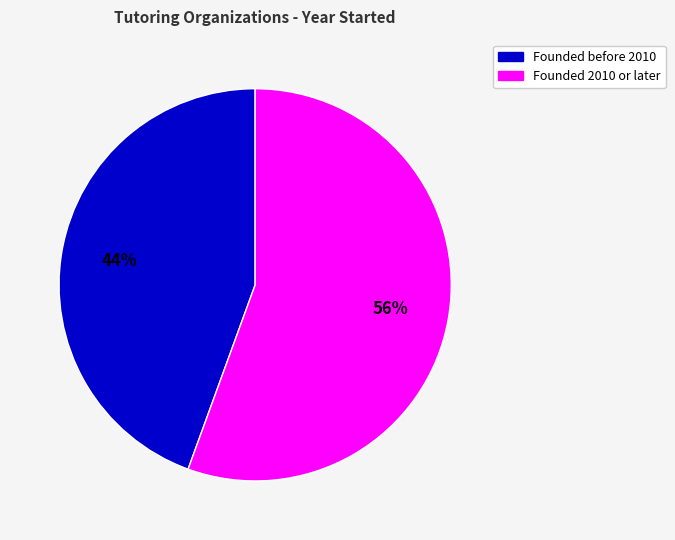

Is there a majority slice in this chart?

Yes